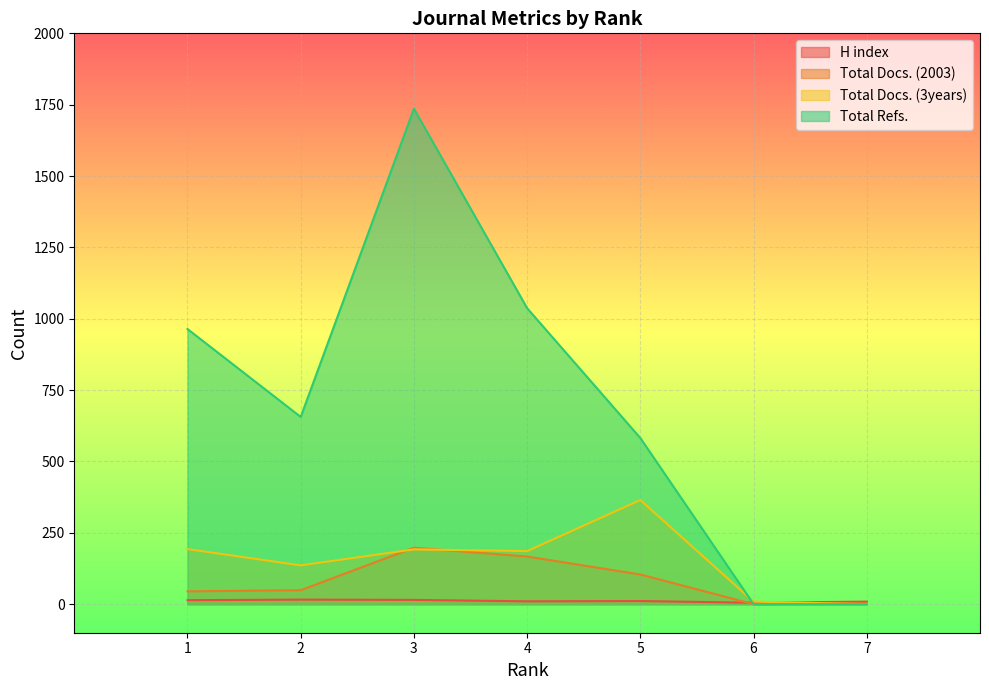

Reading left to right, list all the values displayed in this chart.

H index: 1=14	2=16	3=15	4=10	5=11	6=5	7=9
Total Docs. (2003): 1=45	2=49	3=198	4=167	5=104	6=0	7=3
Total Docs. (3years): 1=193	2=136	3=192	4=186	5=365	6=9	7=0
Total Refs.: 1=964	2=656	3=1736	4=1037	5=582	6=0	7=0